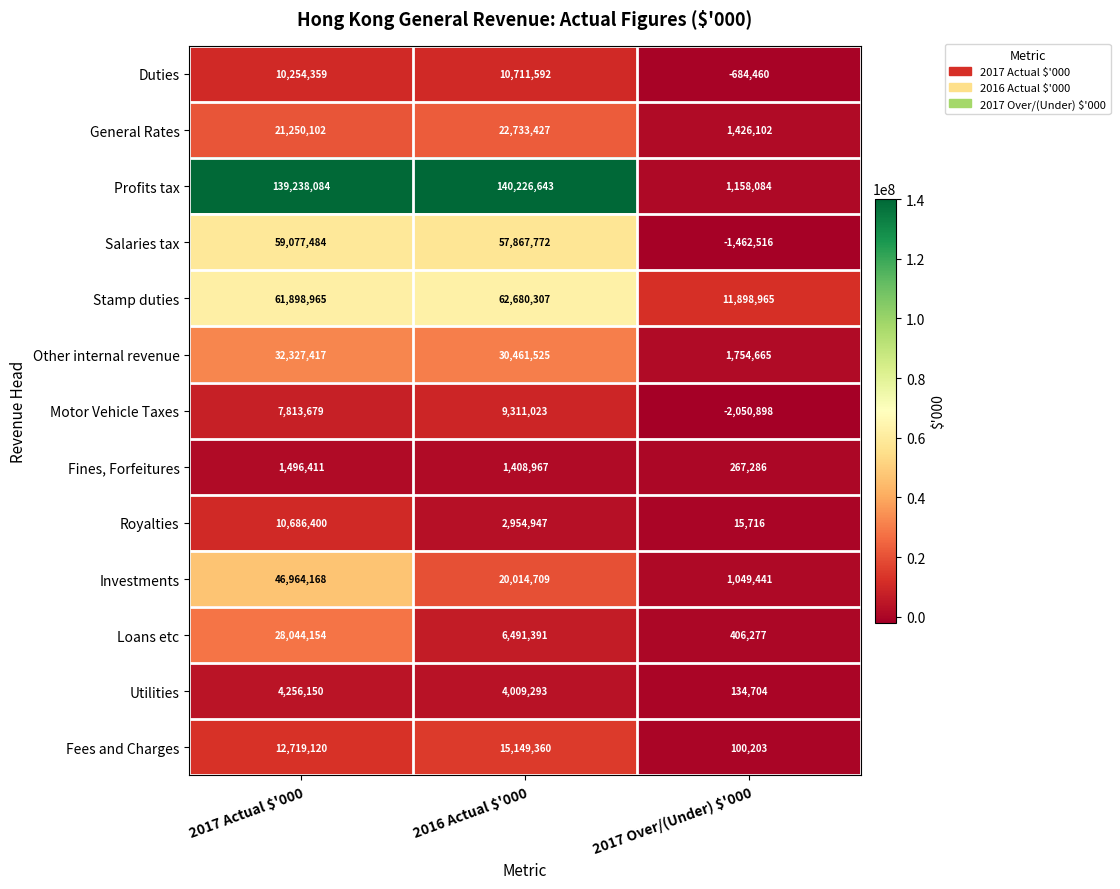

The value of Salaries tax at 2016 Actual $'000 is 85384278. True or false?

False